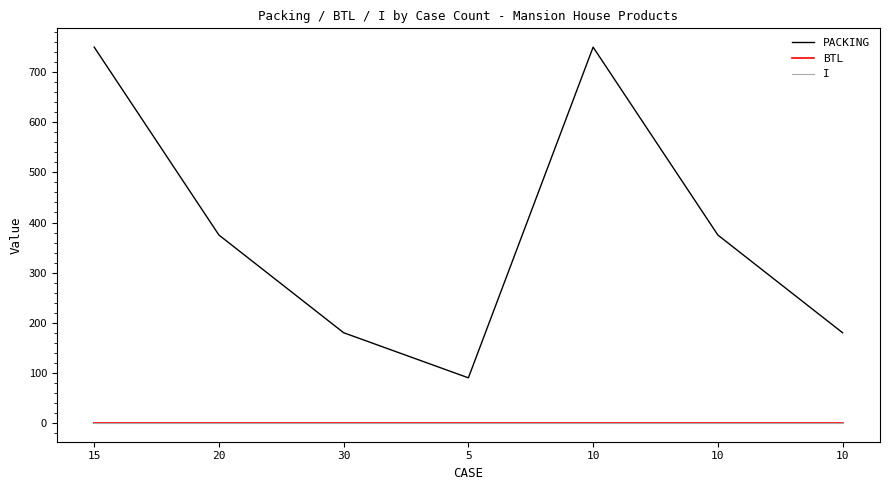

Is this an area chart (filled region under the line)?

No